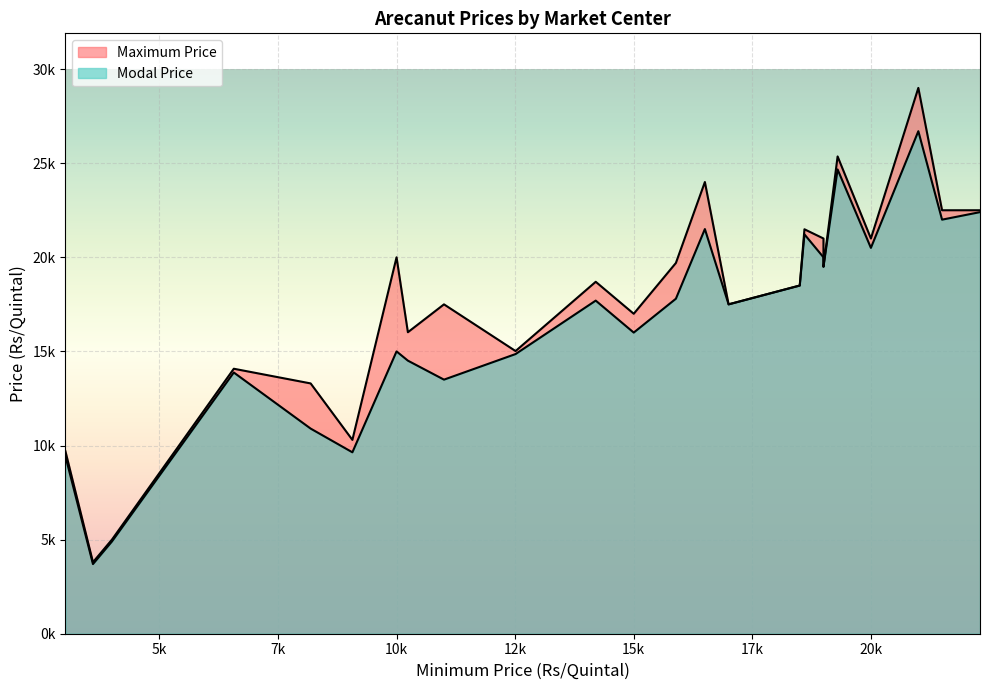

What are all the series names shown in the legend?

Modal Price, Maximum Price